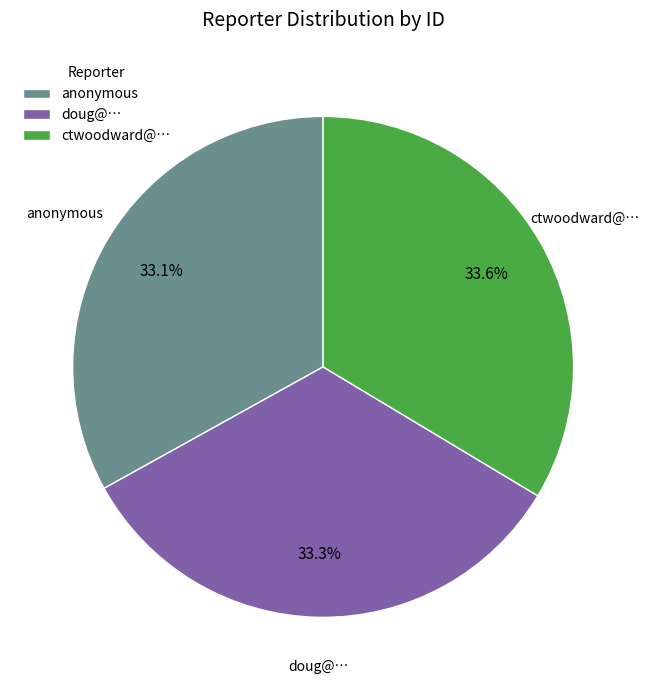

How many slices are in this pie chart?

3